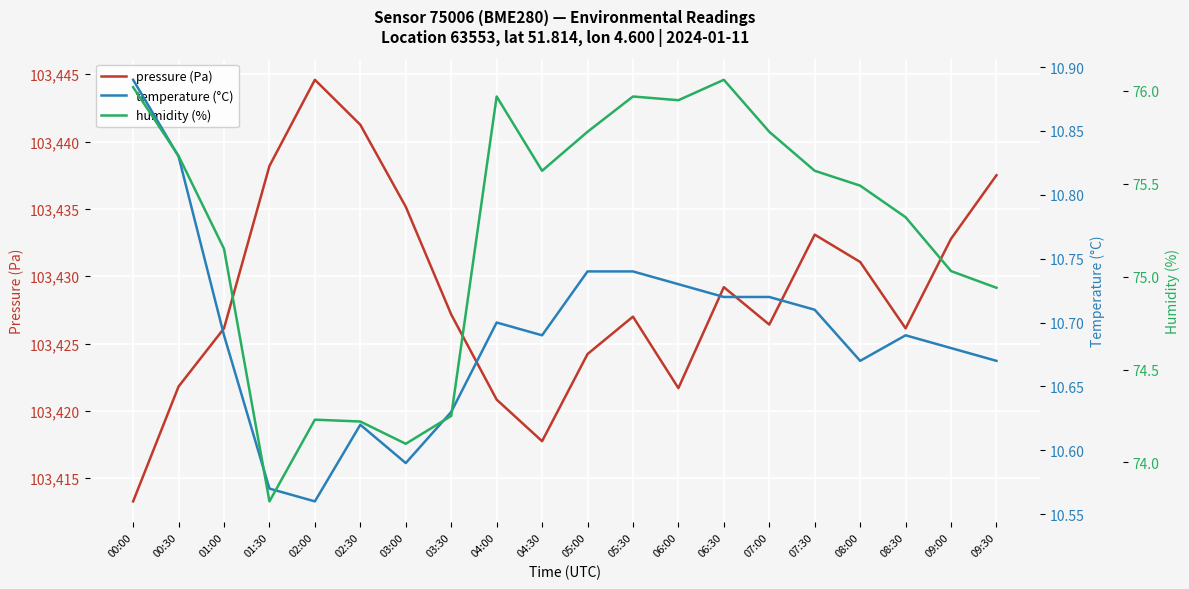

Read the humidity (%) value at 03:30.

74.2